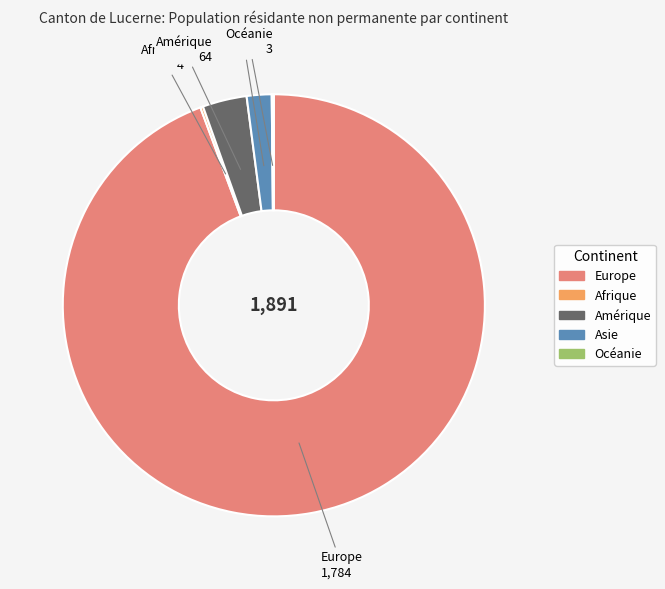

The Asie slice represents 2% of the pie. True or false?

True